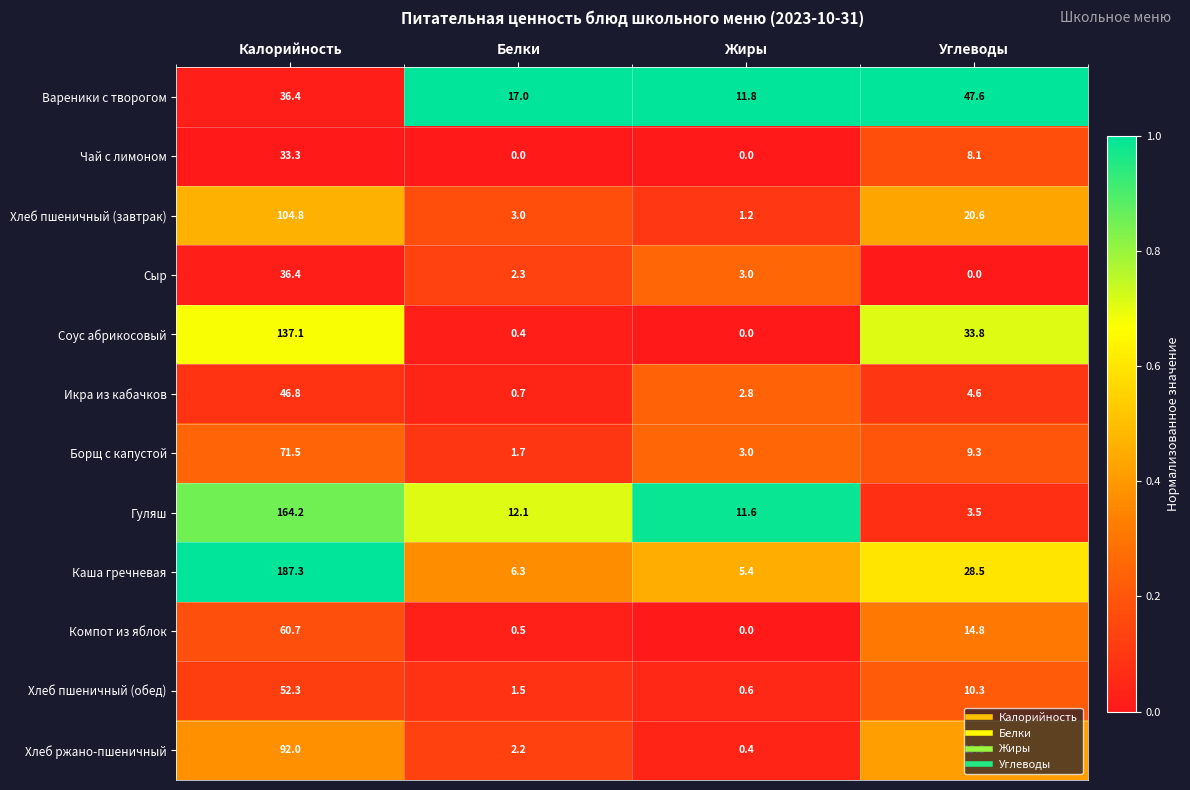

What is the maximum value for Чай с лимоном?

33.3